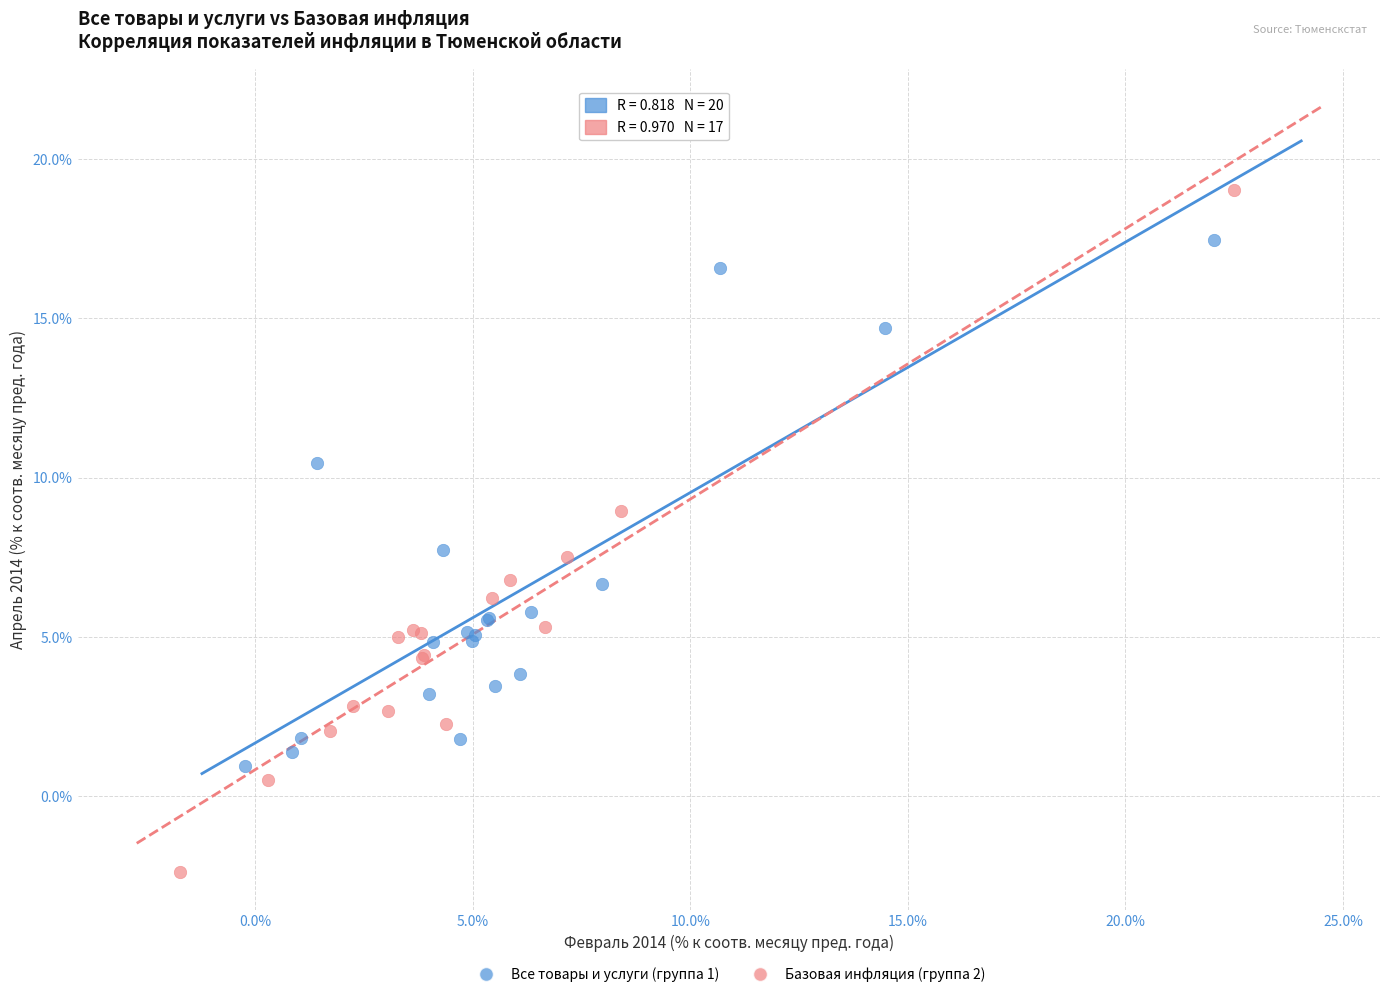

Which series contains the lowest Y value?

Базовая инфляция (группа 2)